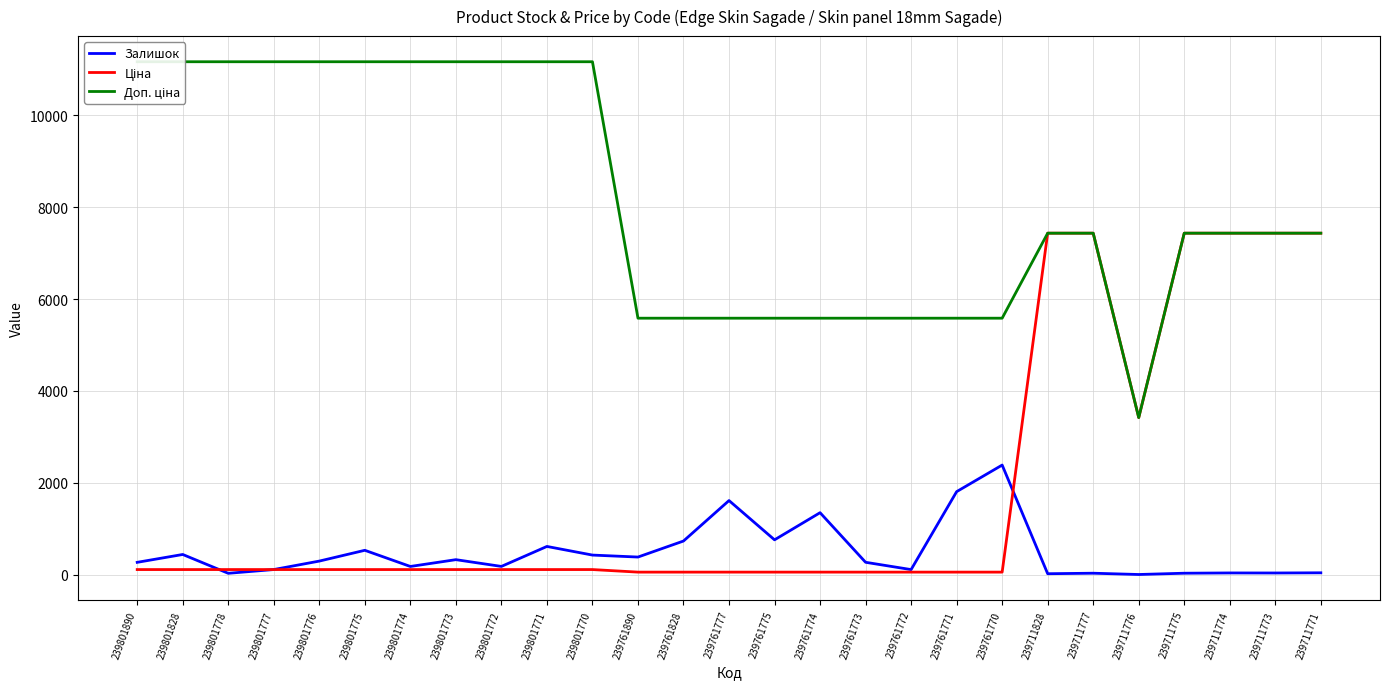

Which series has the largest range (max minus min)?

Доп. ціна